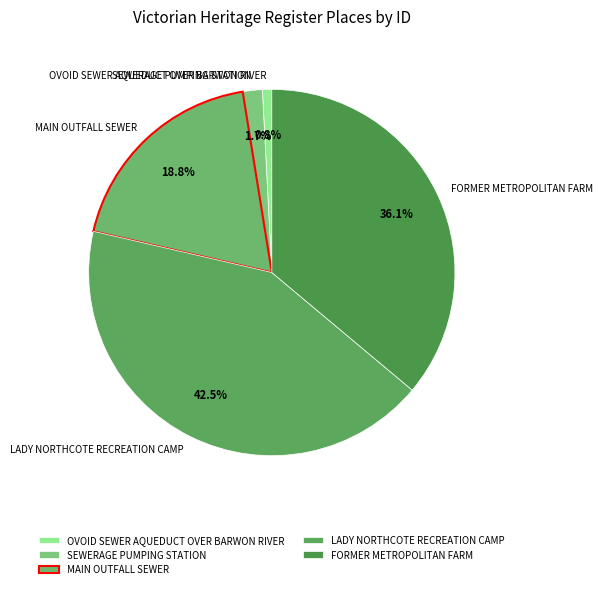

Is it true that SEWERAGE PUMPING STATION is 2% of the pie?

True